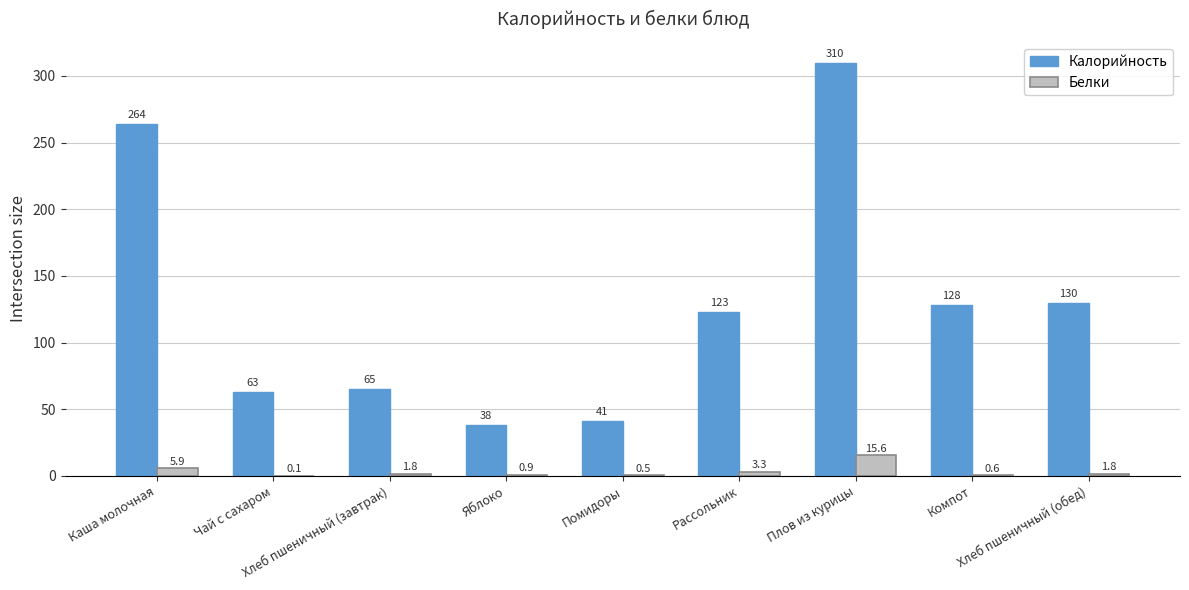

Which series has the widest spread of values?

Калорийность